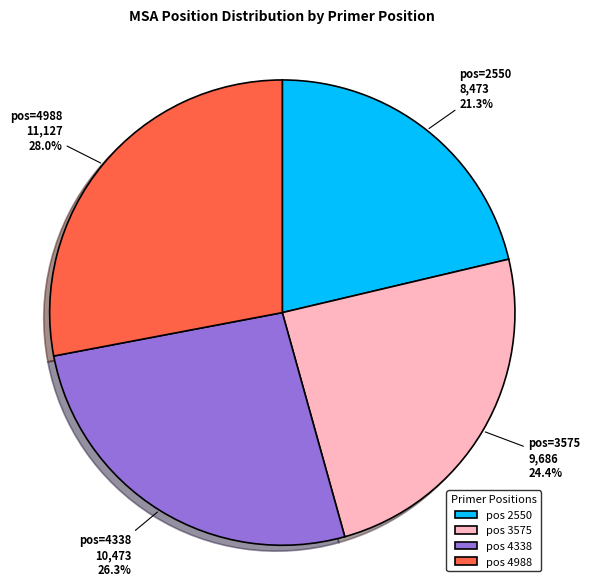

Does any single category account for the majority?

No